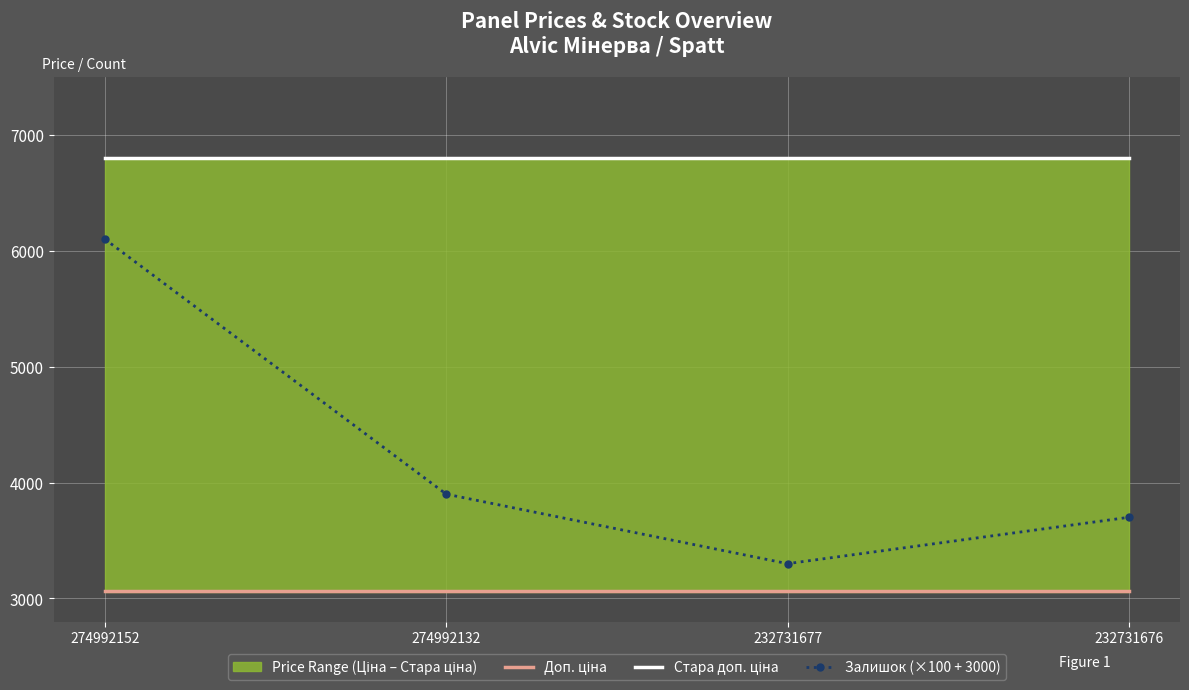

What is the value of the Доп. ціна point at the 2nd from the left?

3060.0